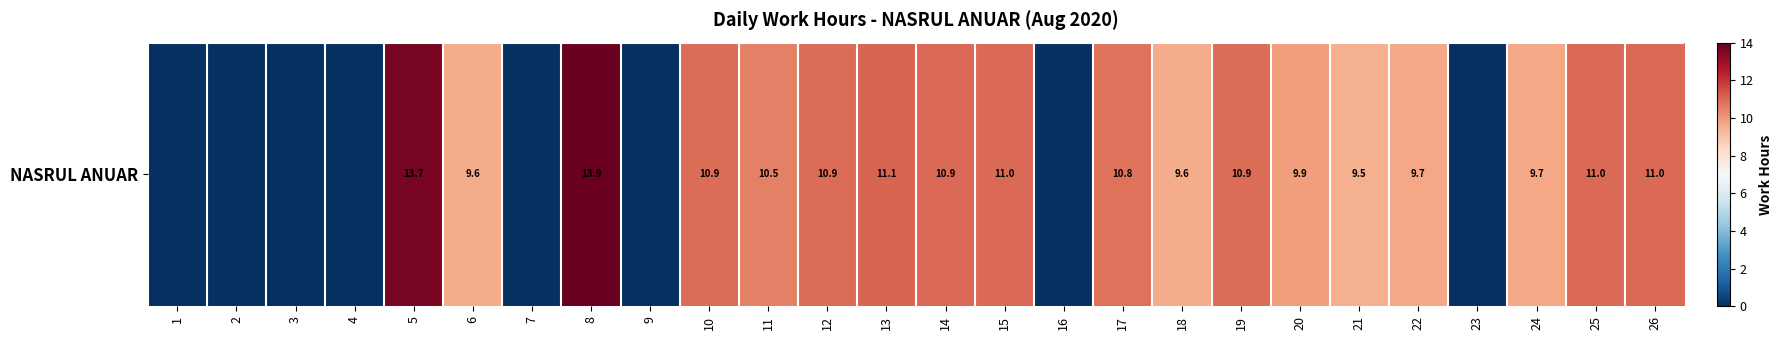

Which category has the lowest value across all series?

1